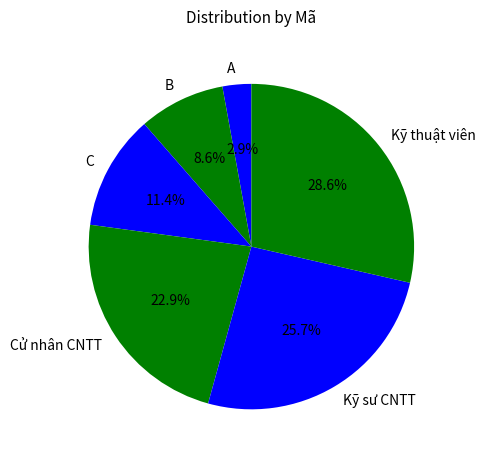

To the nearest percent, what percentage of the pie is A?

3%